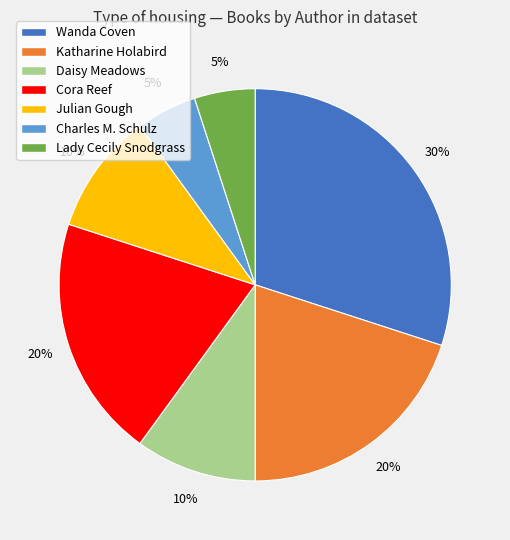

What is the largest slice in the pie chart?

Wanda Coven